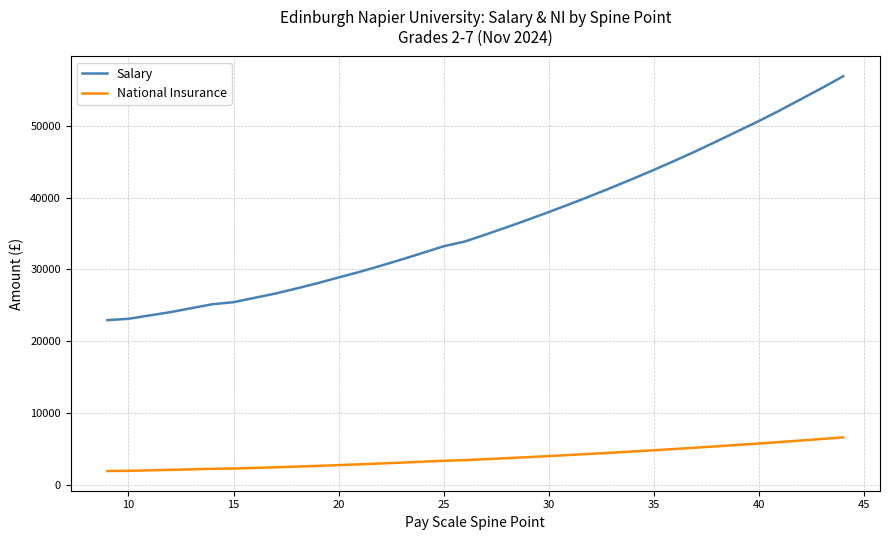

Does the chart display data point markers on the line(s)?

No